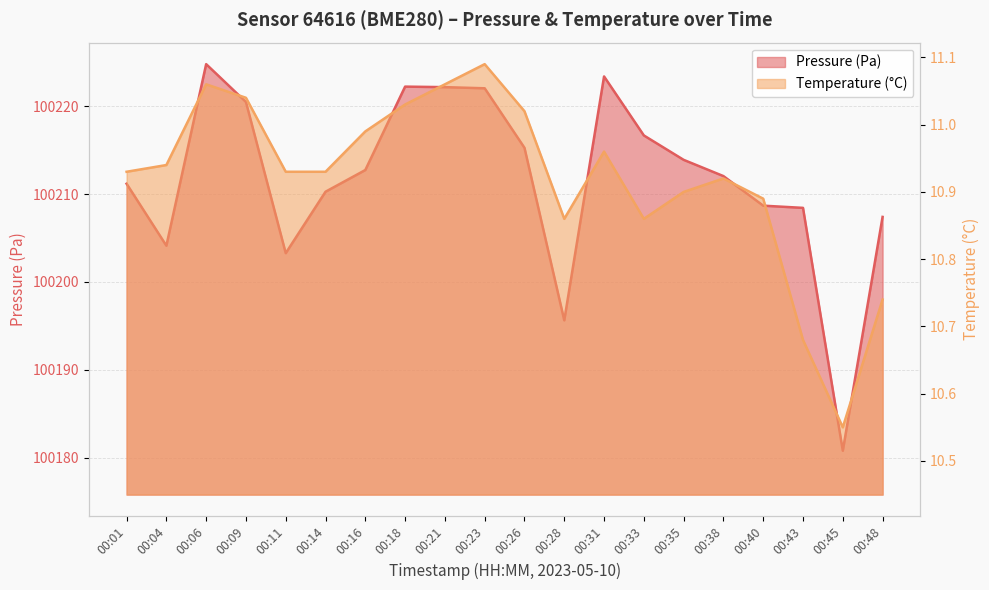

Between 00:26 and 00:09, which is larger?

00:09